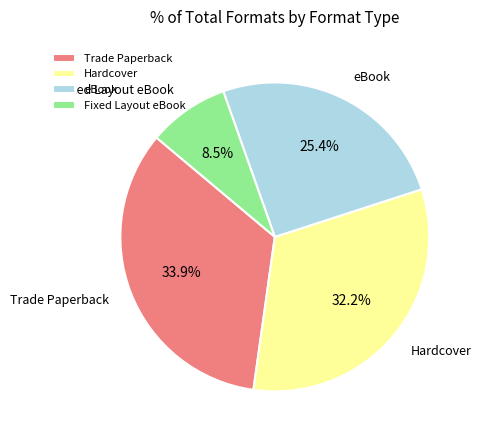

Which slice is the smallest?

Fixed Layout eBook